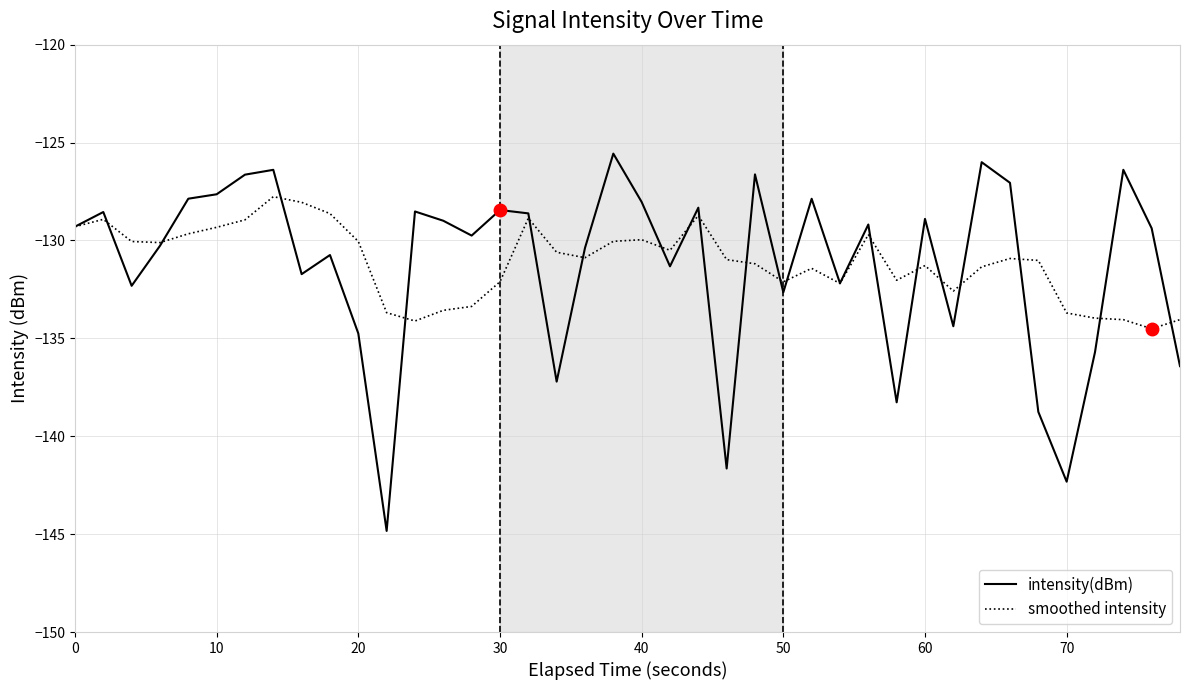

Which series has the largest range (max minus min)?

intensity(dBm)